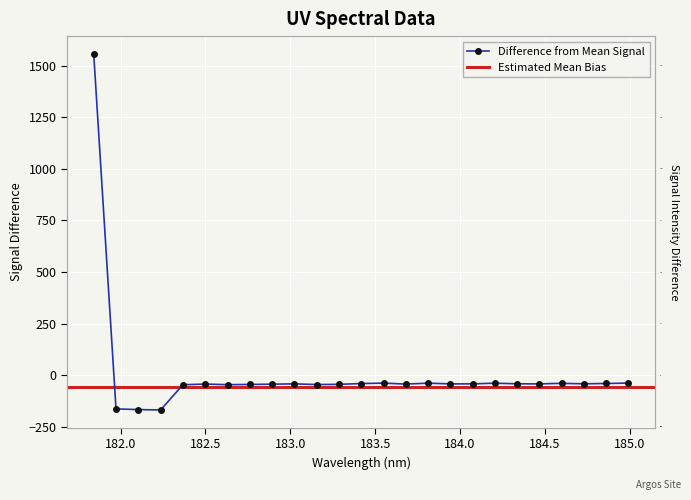

Reading right to left, transcribe all the data shown in this chart.

-38.7	-40.7	-42.3	-40.0	-42.7	-42.3	-39.3	-42.6	-42.7	-39.1	-43.6	-38.9	-41.0	-44.8	-45.8	-42.6	-44.0	-45.4	-46.4	-43.5	-46.8	-169.1	-167.2	-163.9	1557.7